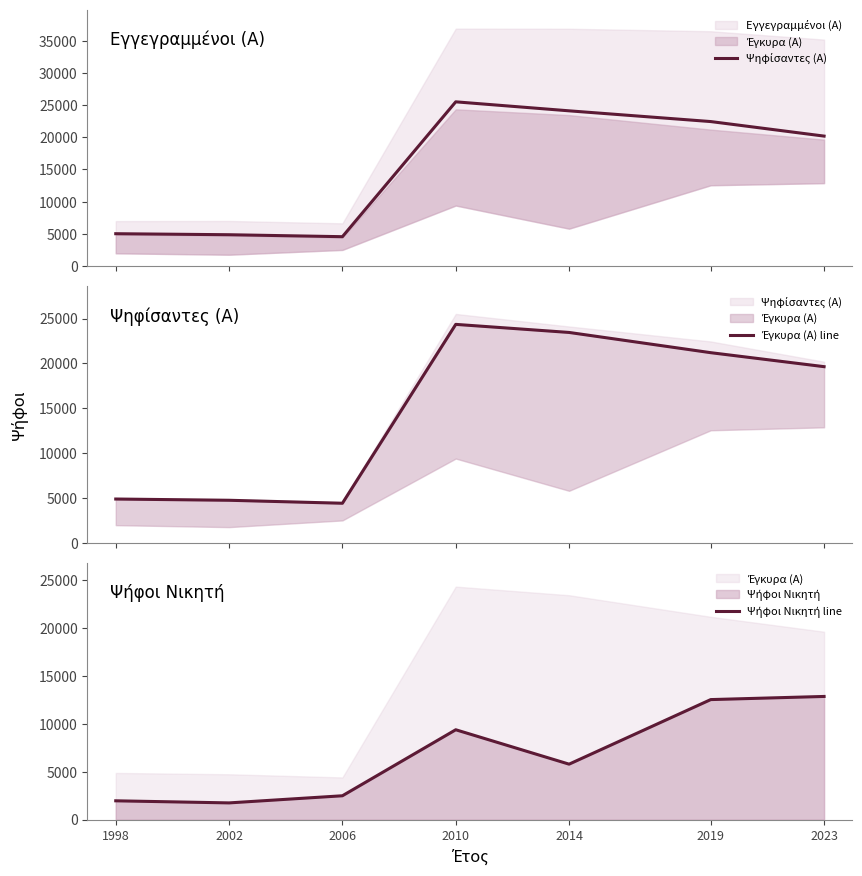

How many interior local peaks does the Έγκυρα (Α) line series have?

1